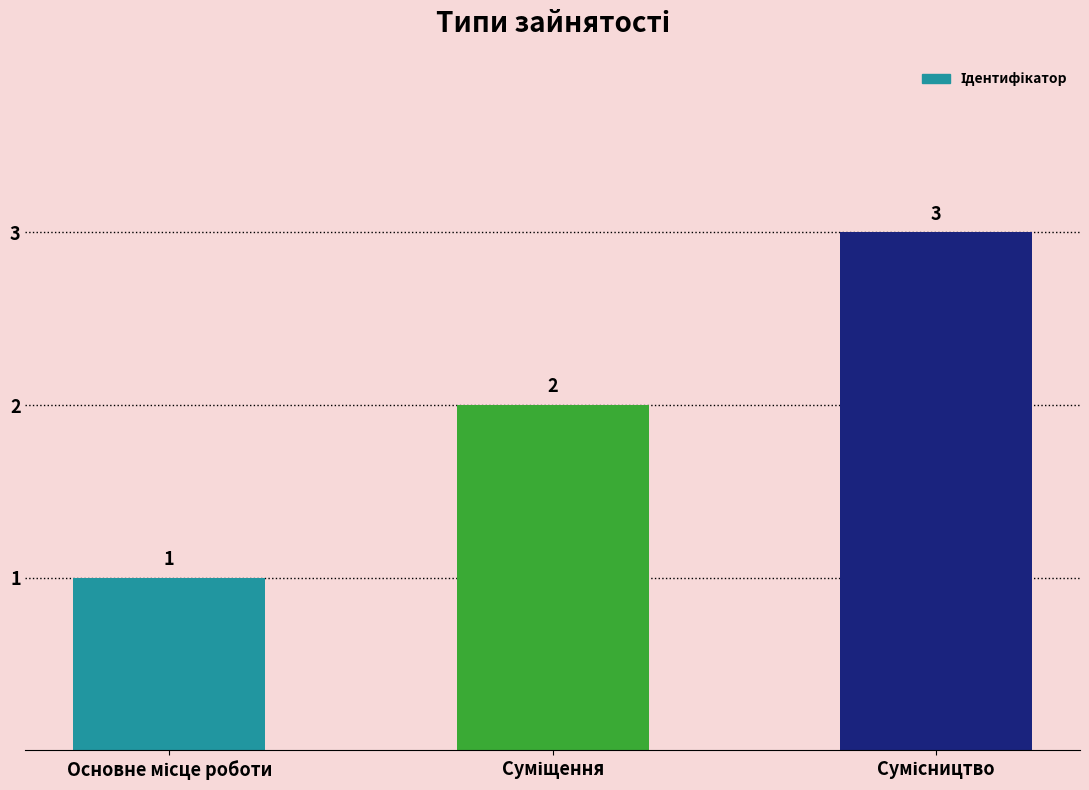

What is the sum of all values?

6